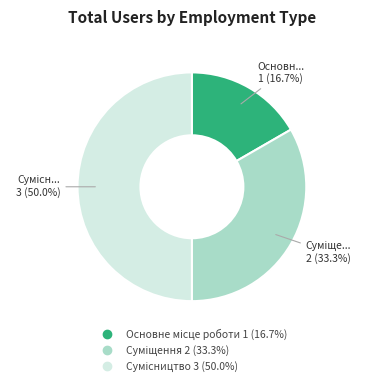

Which slice is the smallest?

Основне місце роботи